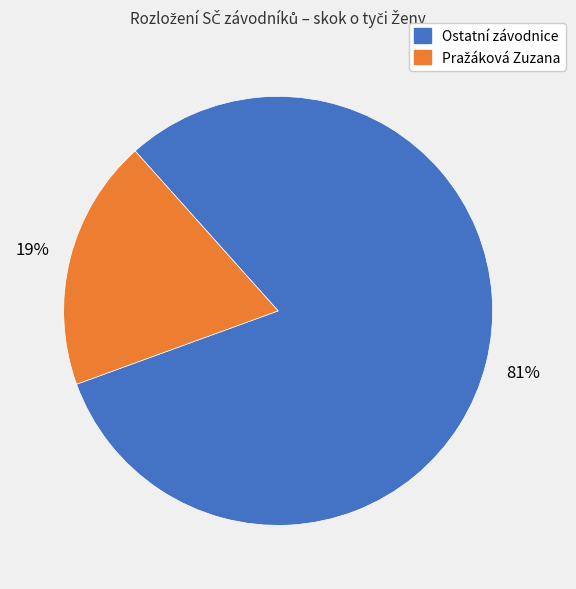

To the nearest percent, what is the average slice percentage?

50%